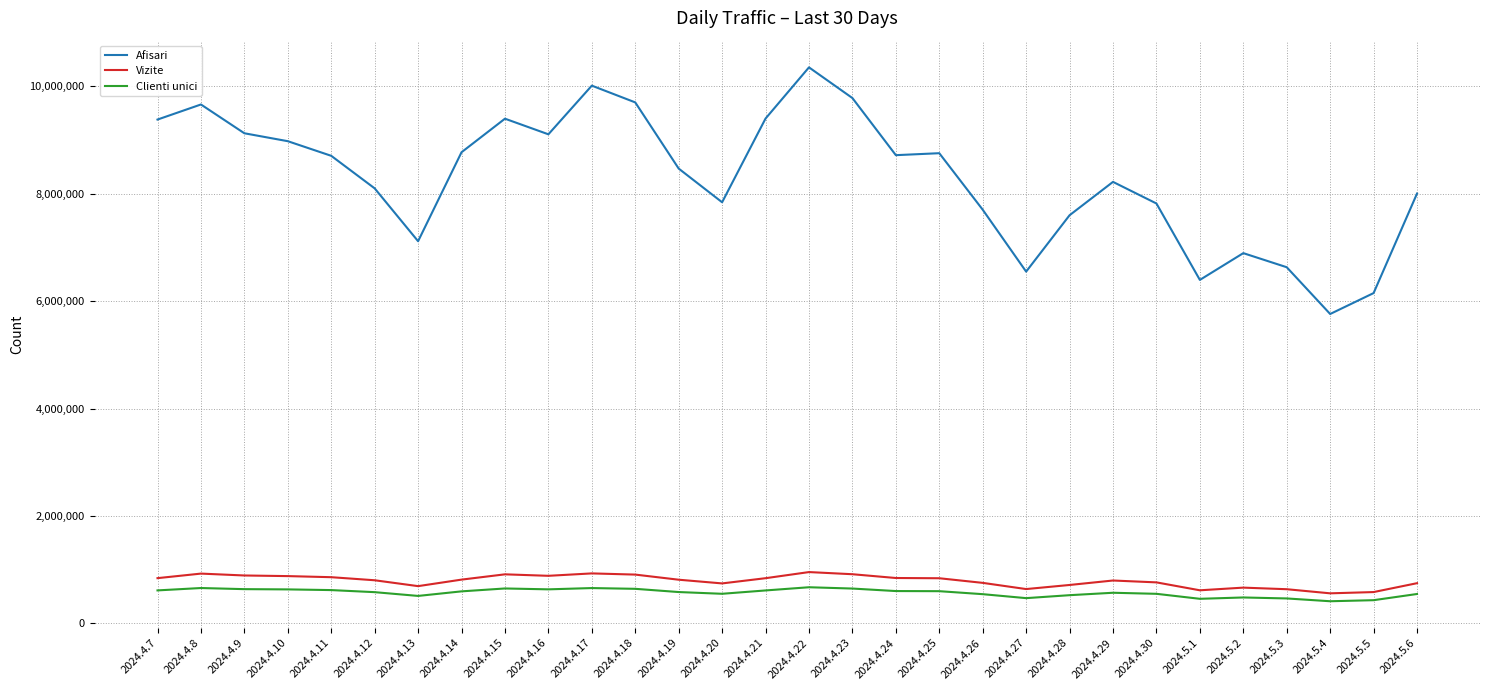

What is the difference between the highest and lowest values at 2024.4.9?

8491030